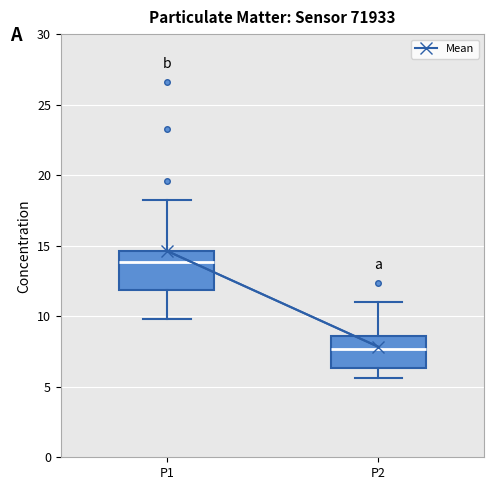

Reading left to right, transcribe this box plot: for each box, give where its median line is, the range the box spans, and where its two whiskers end, as read against the y-axis. The values are not printed on the chart, so give them approximately, as read against the axis.

P1: median 14.0, box 12.0 to 14.5, whiskers 10.0 to 18.5
P2: median 7.5, box 6.5 to 8.5, whiskers 5.5 to 11.0